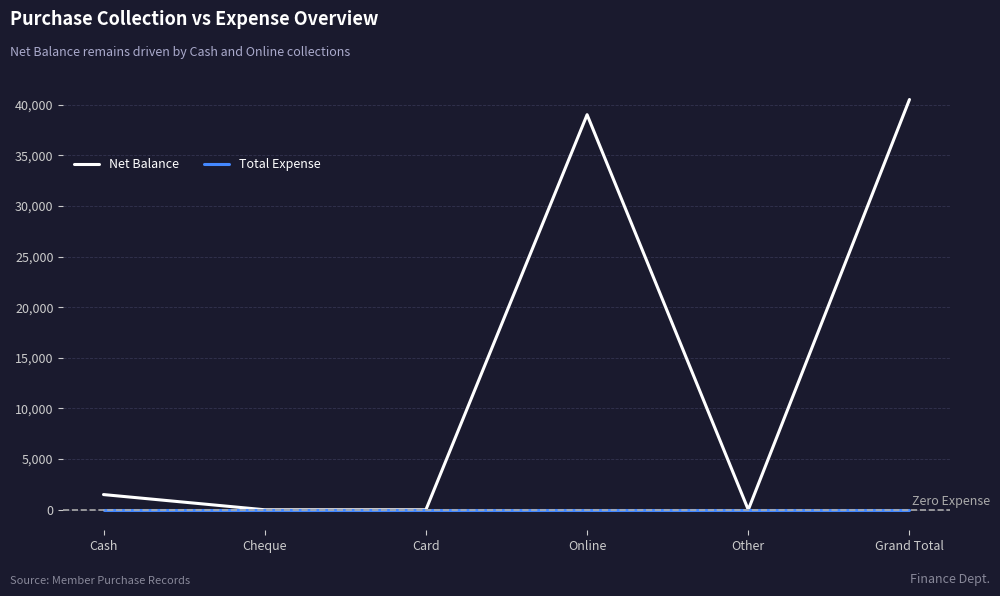

Reading right to left, list all the values displayed in this chart.

Net Balance: Grand Total=40500	Other=0	Online=39000	Card=0	Cheque=0	Cash=1500
Total Expense: Grand Total=0	Other=0	Online=0	Card=0	Cheque=0	Cash=0